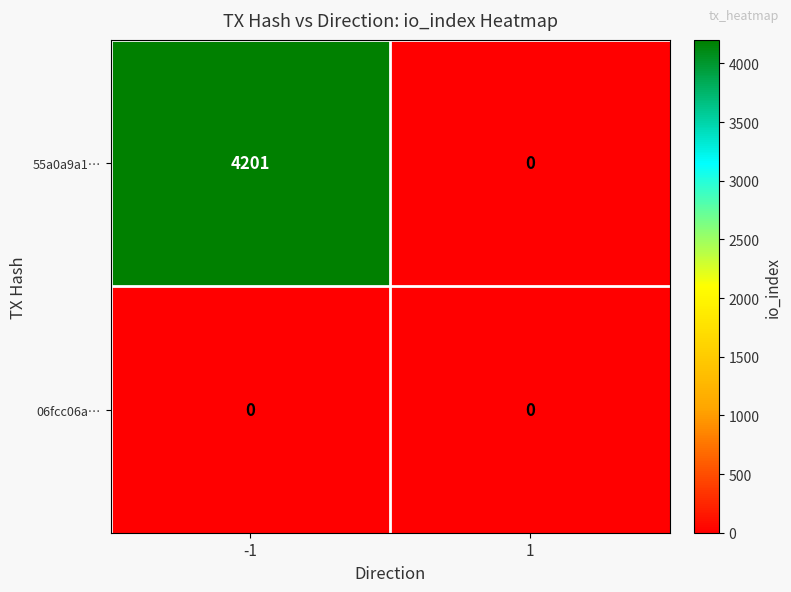

Which series has the largest range (max minus min)?

55a0a9a1…